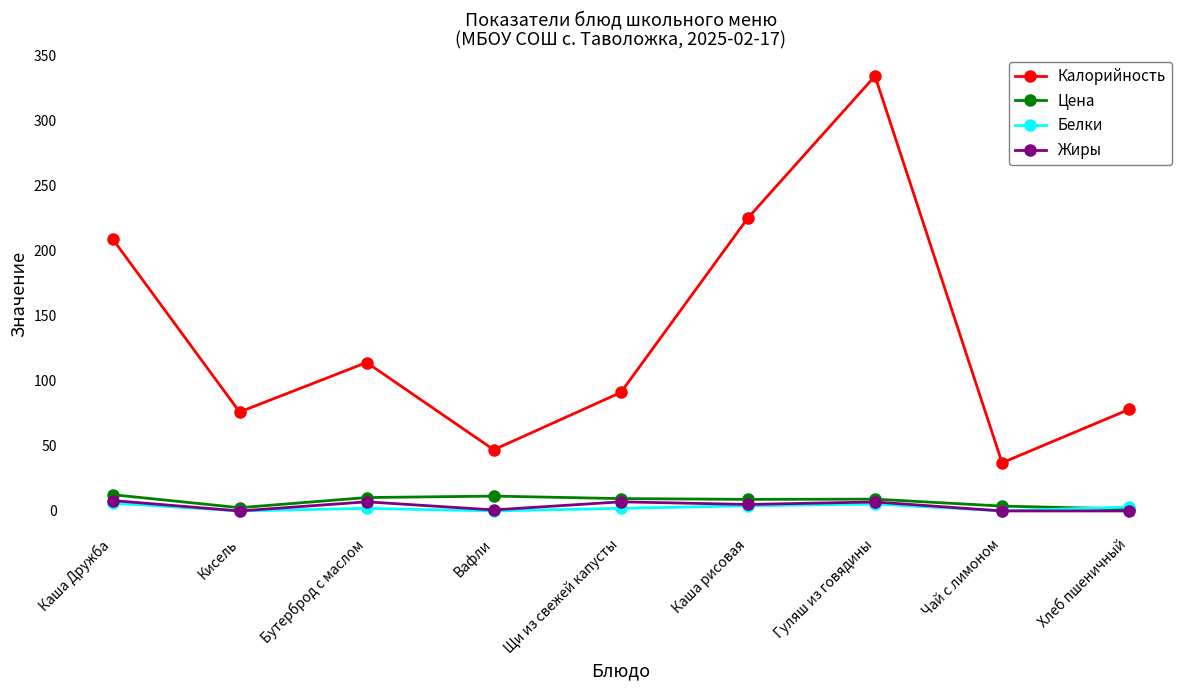

How many series are shown in this chart?

4